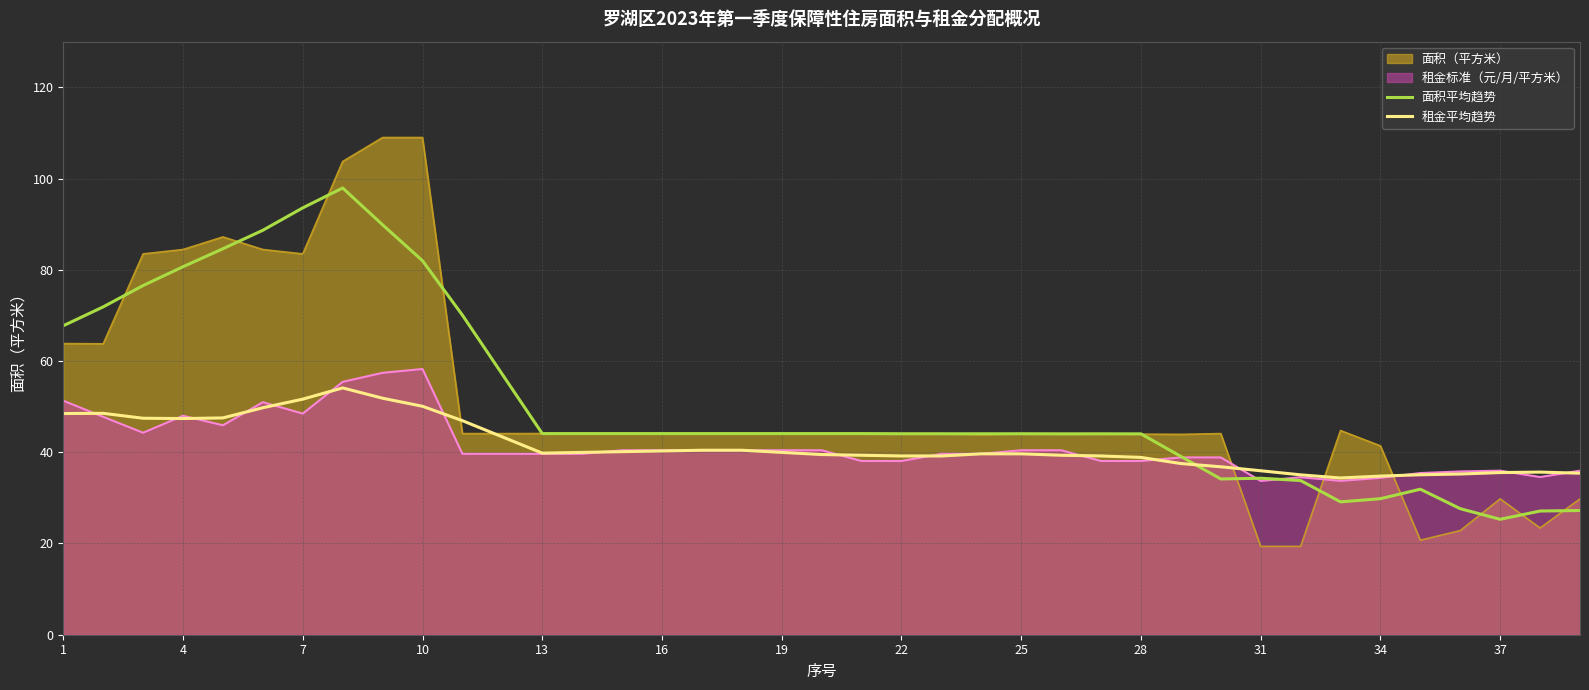

At which label does 租金平均趋势 first exceed 39?

1